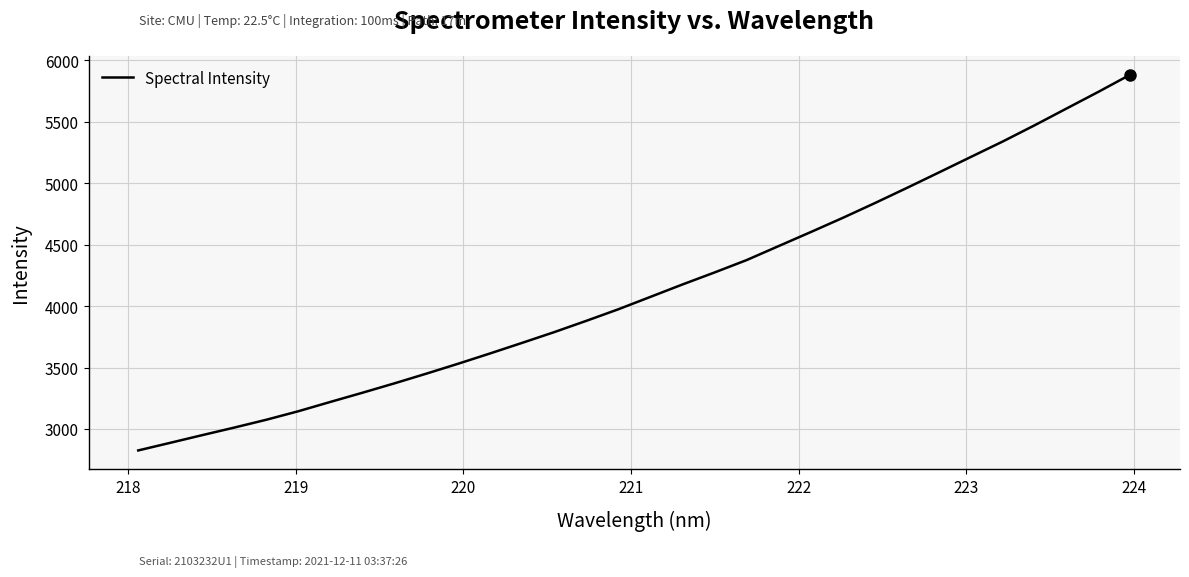

What is the sum of all values?

132588.5